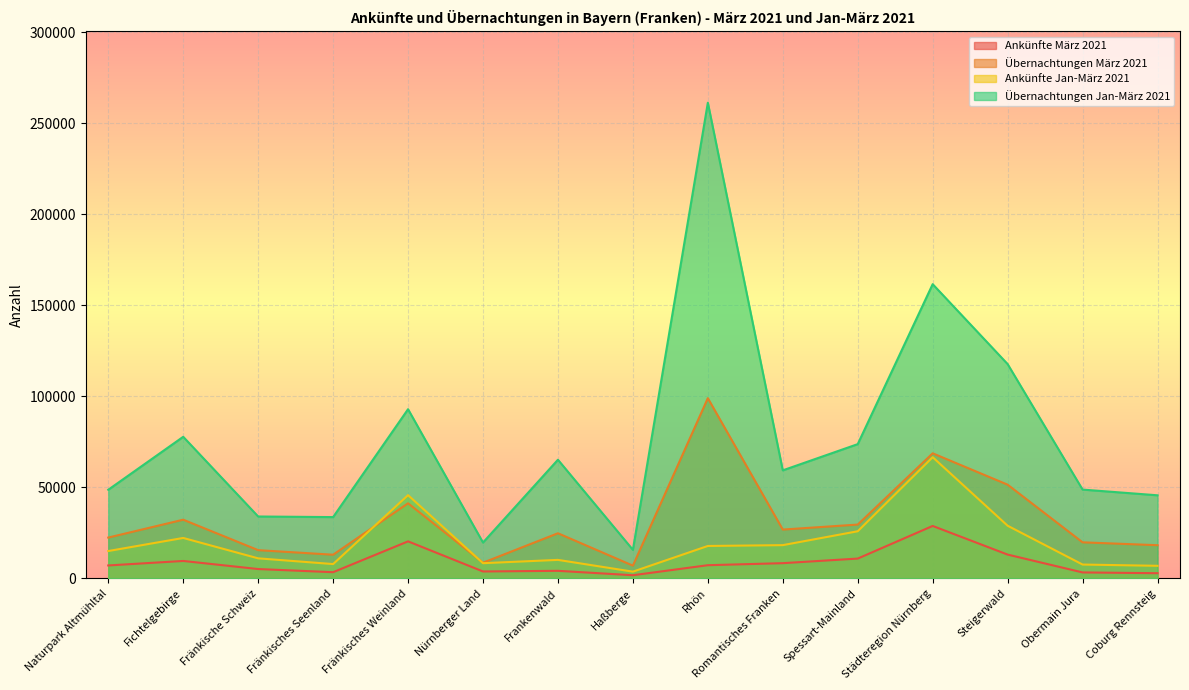

At Spessart-Mainland, list the series in order from smallest to largest.

Ankünfte März 2021, Ankünfte Jan-März 2021, Übernachtungen März 2021, Übernachtungen Jan-März 2021